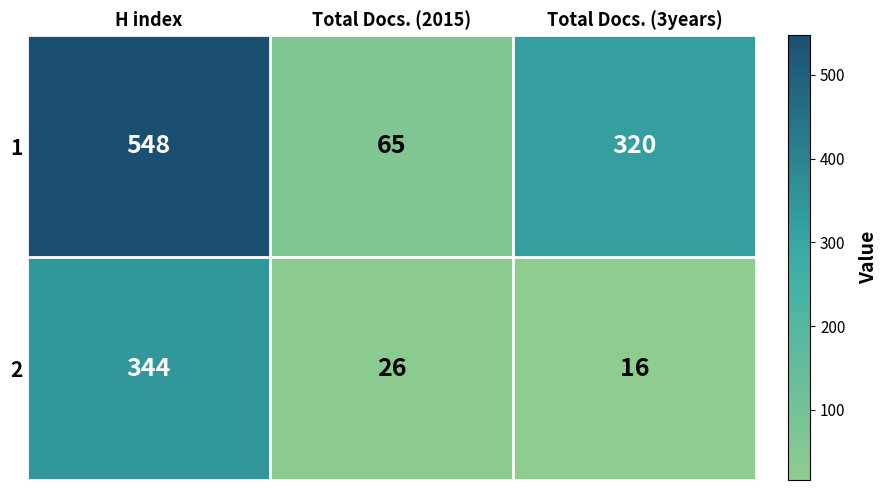

Reading left to right, transcribe all the data shown in this chart.

1: 548	65	320
2: 344	26	16